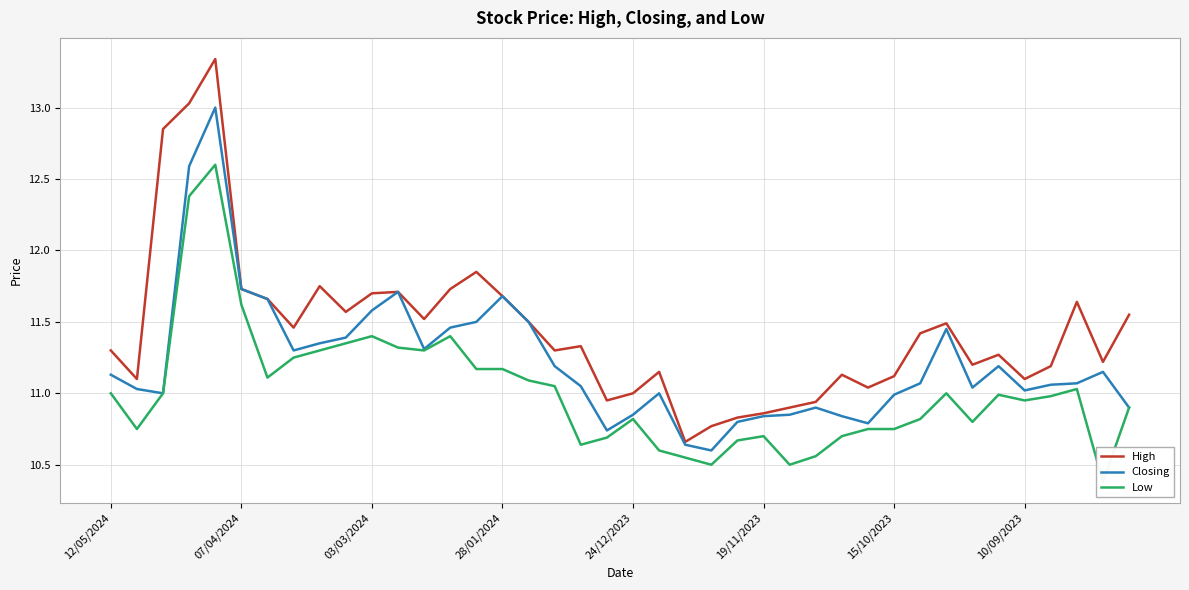

What is the minimum value for Closing?

10.6